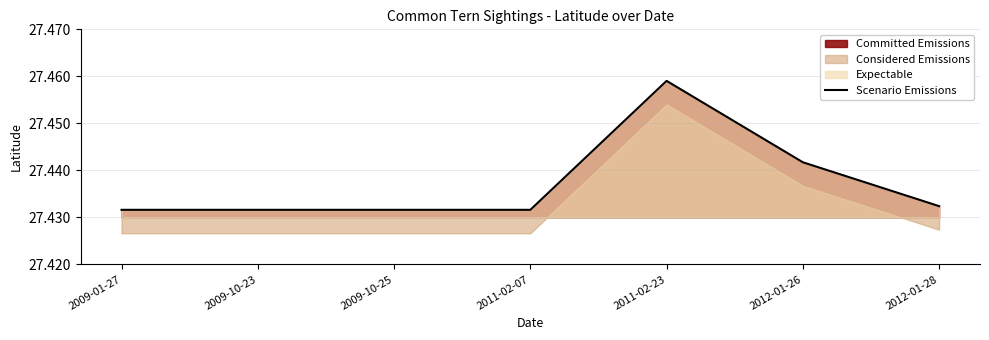

What is the maximum value shown in the chart?

27.5